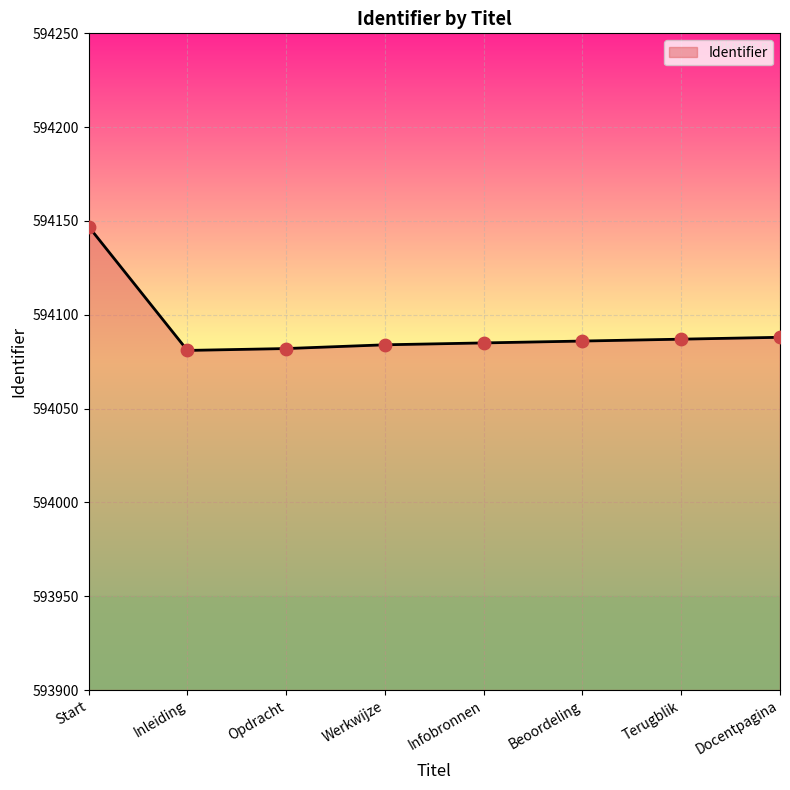

What is the change in value from Werkwijze to Infobronnen?

+1